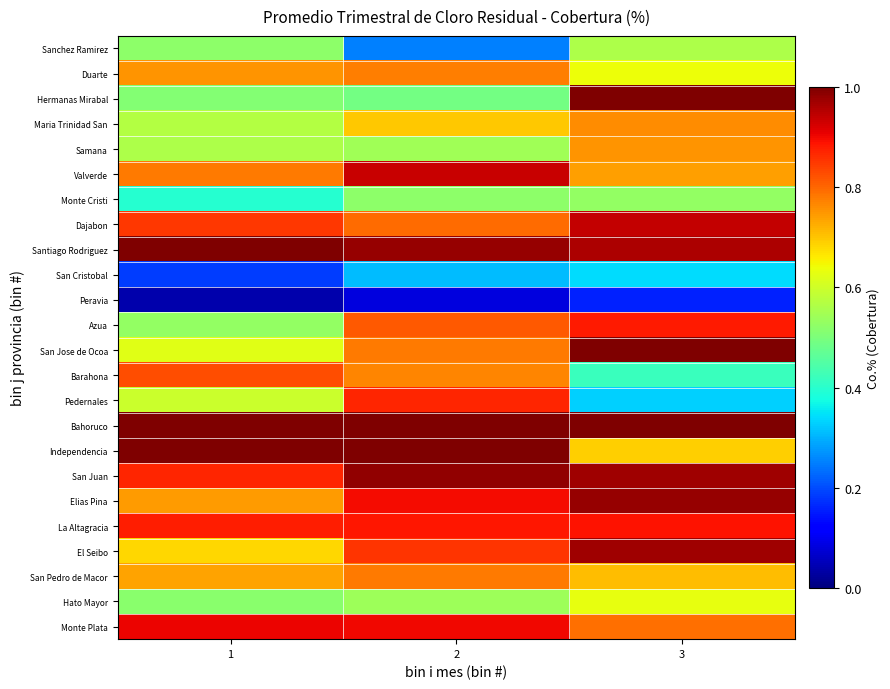

Which series changed the most between 1 and 2?

Azua